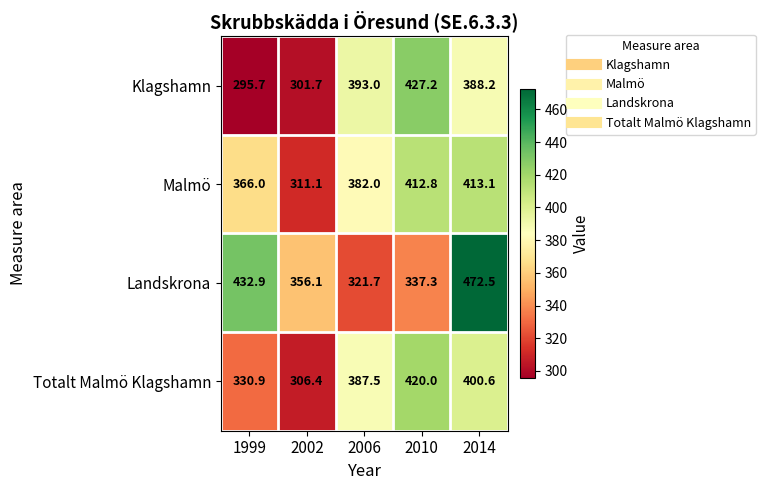

List the series in order of their overall mean, highest first.

Landskrona, Malmö, Totalt Malmö Klagshamn, Klagshamn